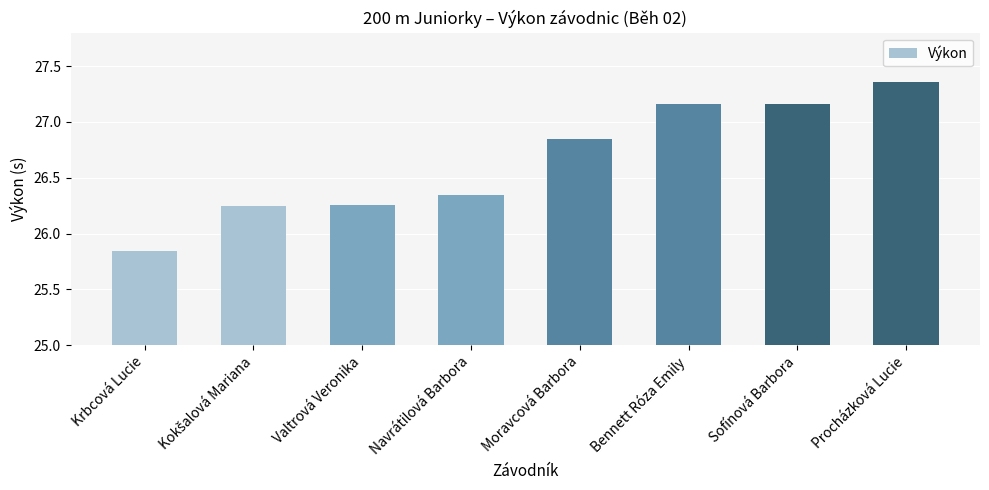

What is the difference between the maximum and minimum values?

1.5